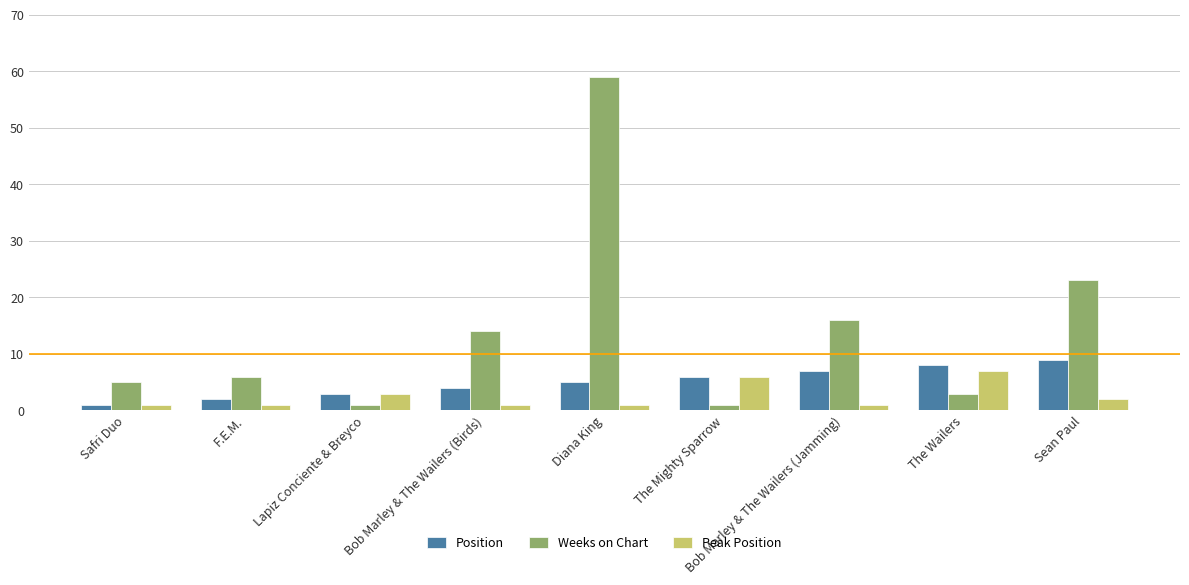

At The Wailers, list the series in order from largest to smallest.

Position, Peak Position, Weeks on Chart